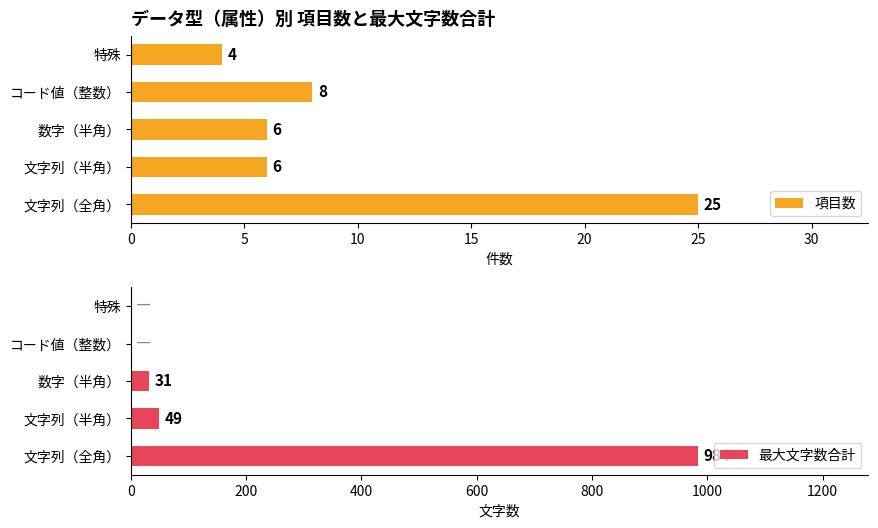

Reading left to right, what are all the values shown in this chart?

項目数: 25	6	6	8	4
最大文字数合計: 984	49	31	0	0